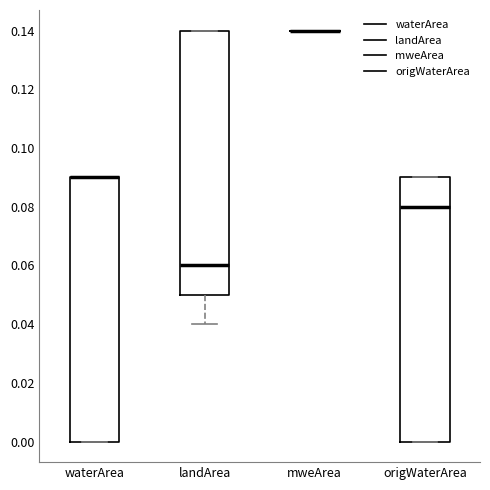

Reading left to right, transcribe this box plot: for each box, give where its median line is, the range the box spans, and where its two whiskers end, as read against the y-axis. The values are not printed on the chart, so give them approximately, as read against the axis.

waterArea: median 0.09 (drawn on the box's upper edge), box 0.00 to 0.09, whiskers 0.00 to 0.09
landArea: median 0.06, box 0.05 to 0.14, whiskers 0.04 to 0.14
mweArea: box collapsed to a line at 0.14, whiskers 0.14 to 0.14
origWaterArea: median 0.08, box 0.00 to 0.09, whiskers 0.00 to 0.09